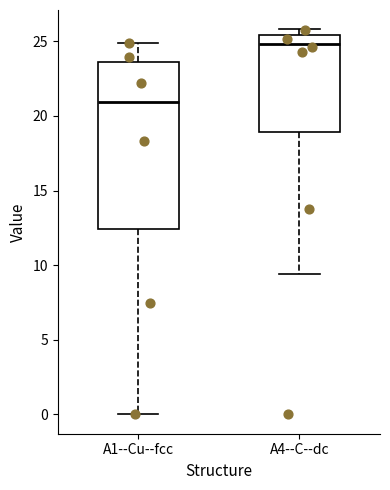

Reading left to right, transcribe this box plot: for each box, give where its median line is, the range the box spans, and where its two whiskers end, as read against the y-axis. The values are not printed on the chart, so give them approximately, as read against the axis.

A1--Cu--fcc: median 21.0, box 12.5 to 23.5, whiskers 0.0 to 25.0
A4--C--dc: median 25.0, box 19.0 to 25.5, whiskers 9.5 to 26.0